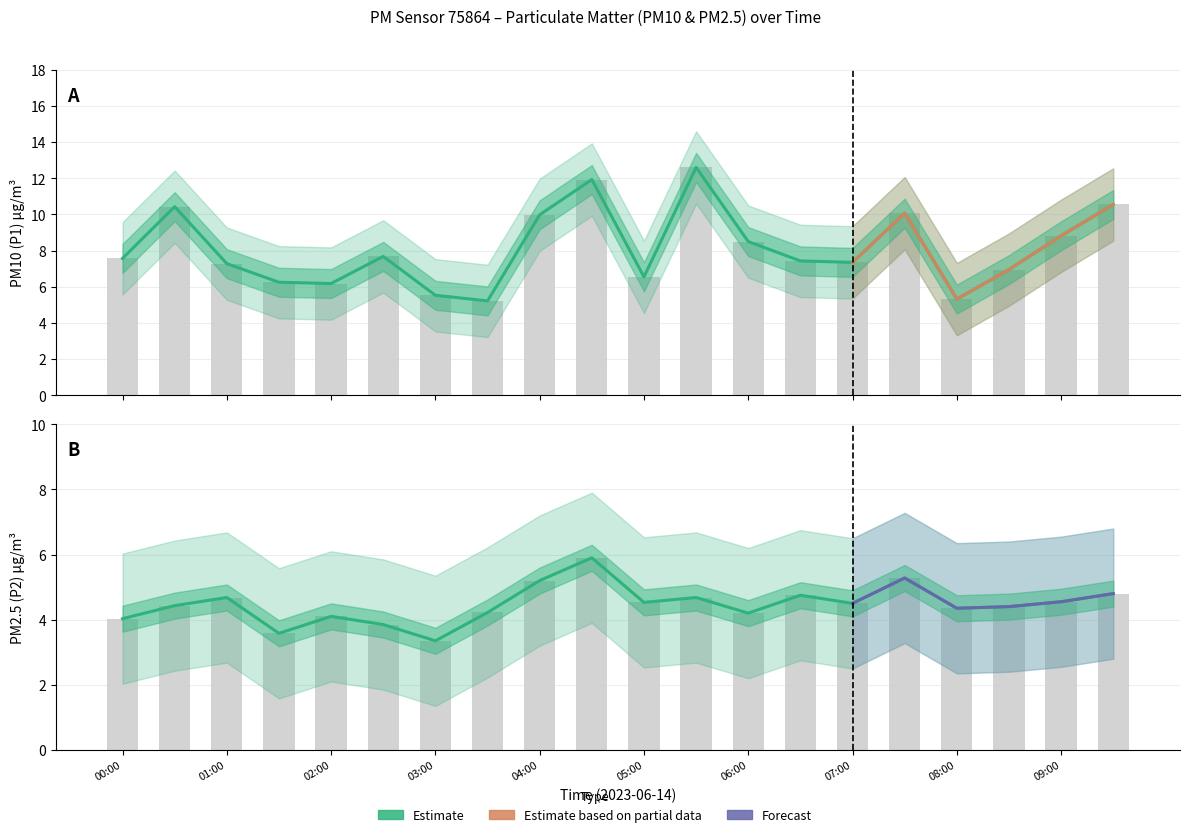

How many data points does each series have?

20